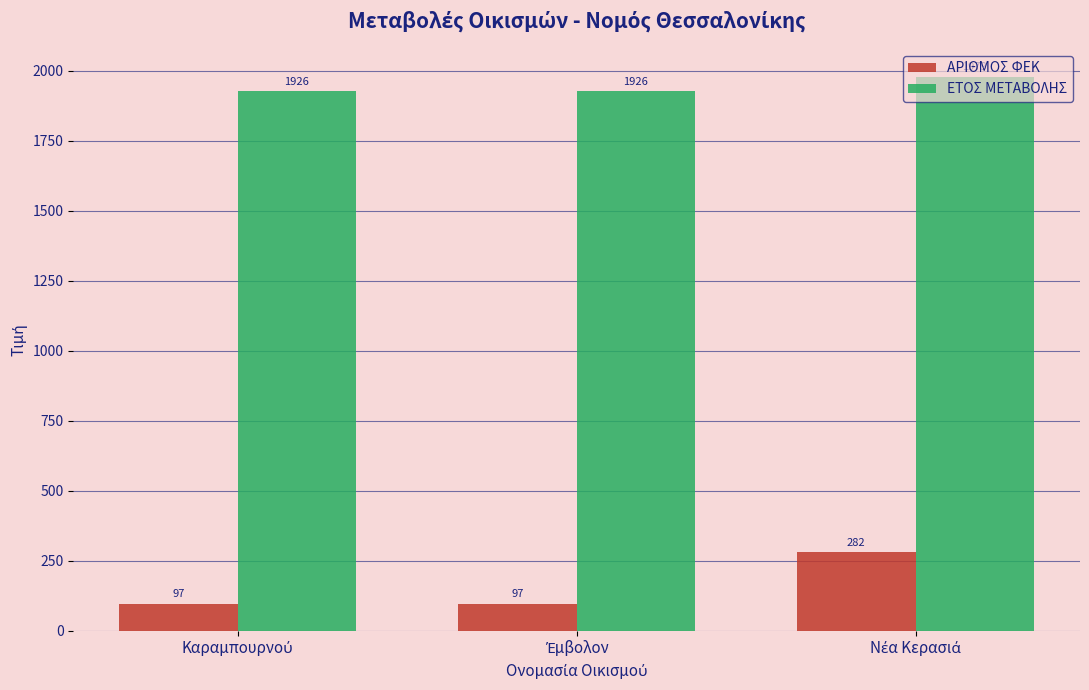

What is the minimum value shown in the chart?

97